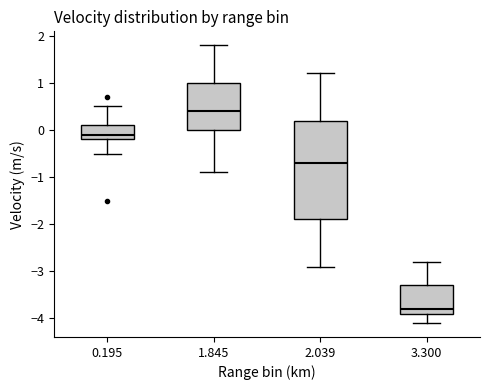

Reading left to right, read every box against the y-axis: the position of its median line, the range the box covers, and the ends of its whiskers. The values are not printed on the chart, so give them approximately, as read against the axis.

0.195: median -0.1, box -0.2 to 0.1, whiskers -0.5 to 0.5
1.845: median 0.4, box 0.0 to 1.0, whiskers -0.9 to 1.8
2.039: median -0.7, box -1.9 to 0.2, whiskers -2.9 to 1.2
3.300: median -3.8, box -3.9 to -3.3, whiskers -4.1 to -2.8